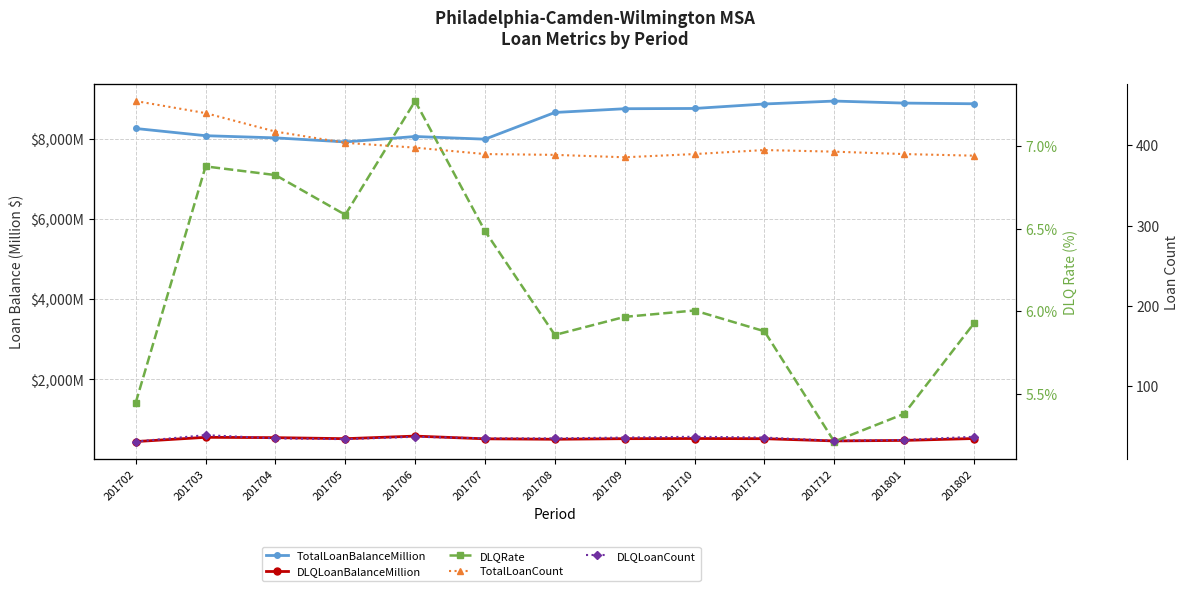

What are all the series names shown in the legend?

TotalLoanBalanceMillion, DLQLoanBalanceMillion, DLQRate, TotalLoanCount, DLQLoanCount